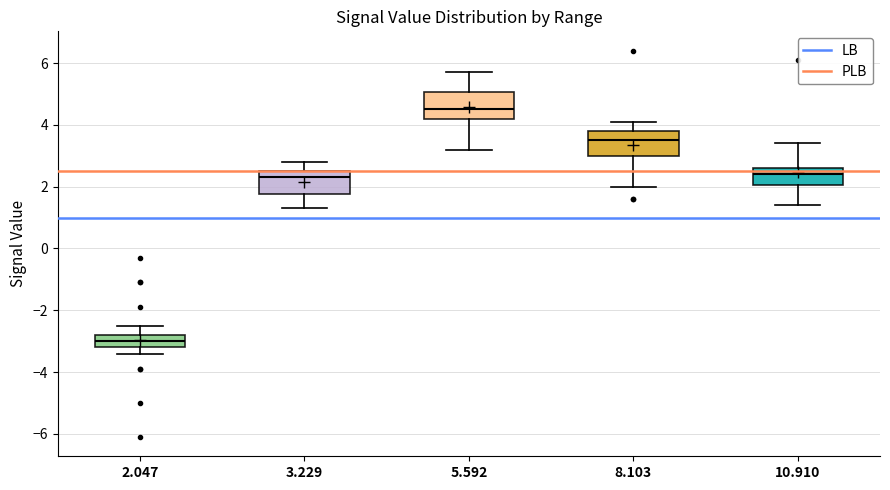

Which box's median line is the highest?

5.592